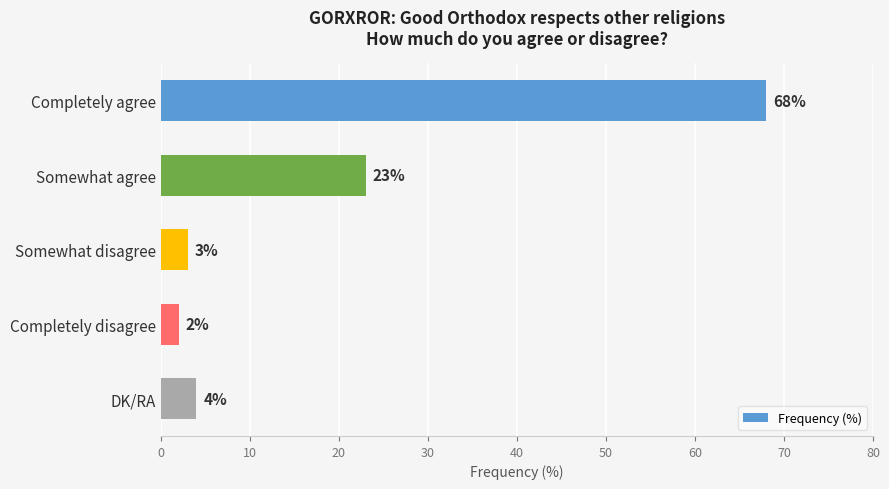

Read the value at DK/RA.

4